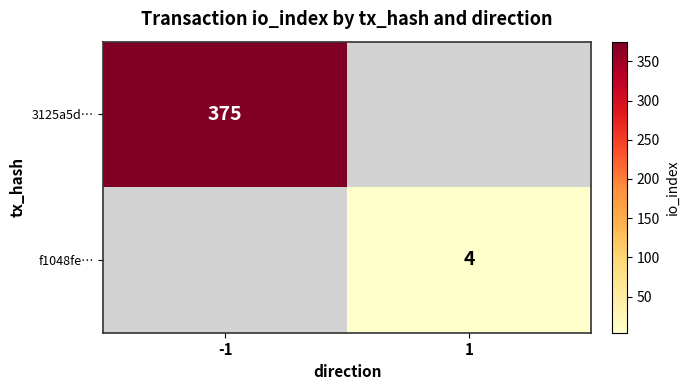

Is it true that f1048fe… equals 6 at 1?

False